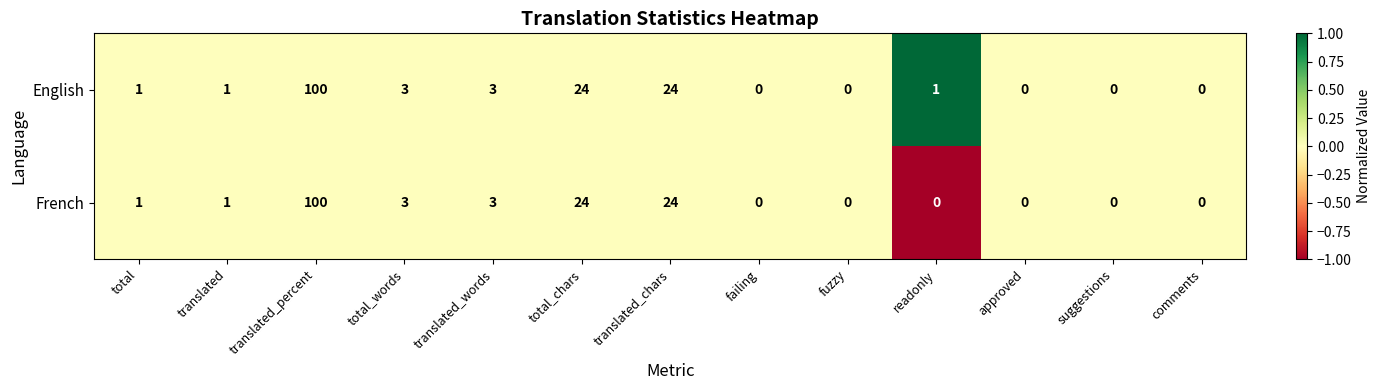

At how many categories does at least one series exceed 16?

3